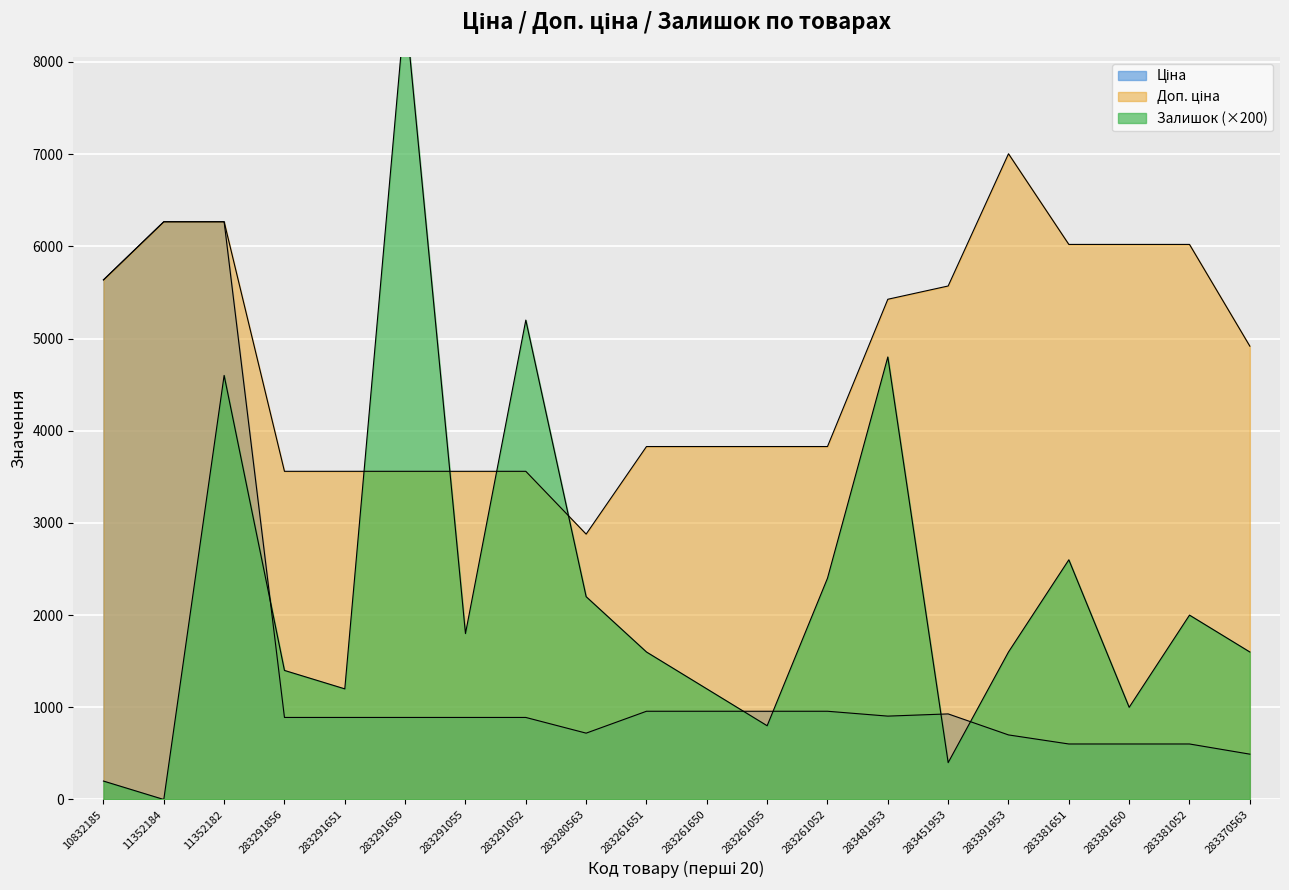

Which series has the largest range (max minus min)?

Залишок